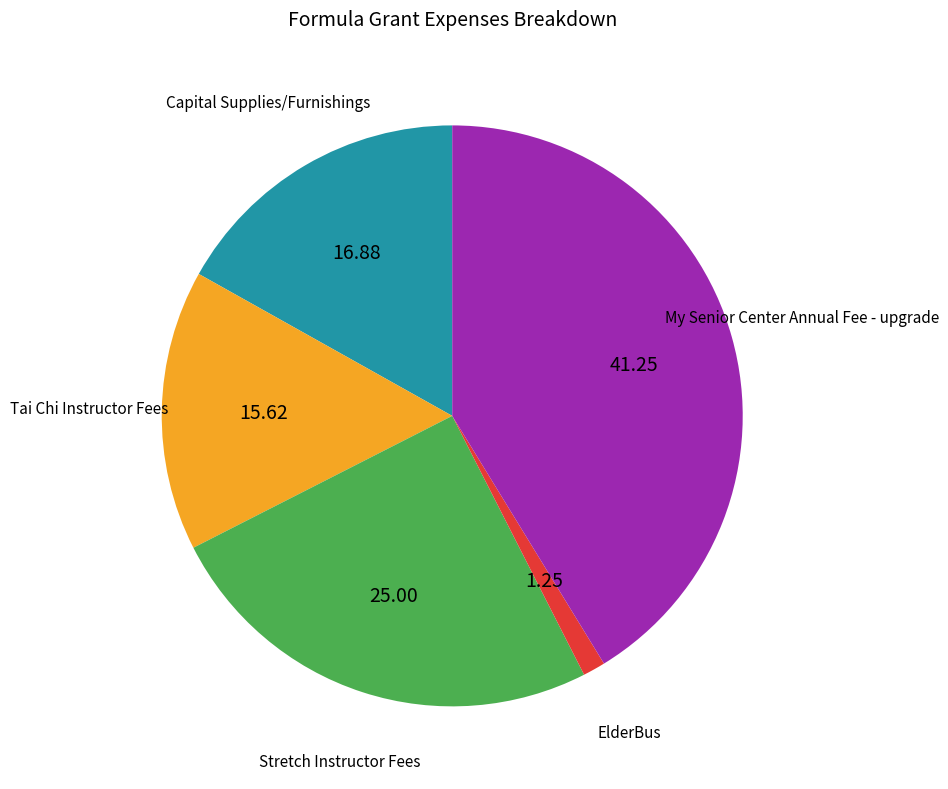

Is there a majority slice in this chart?

No